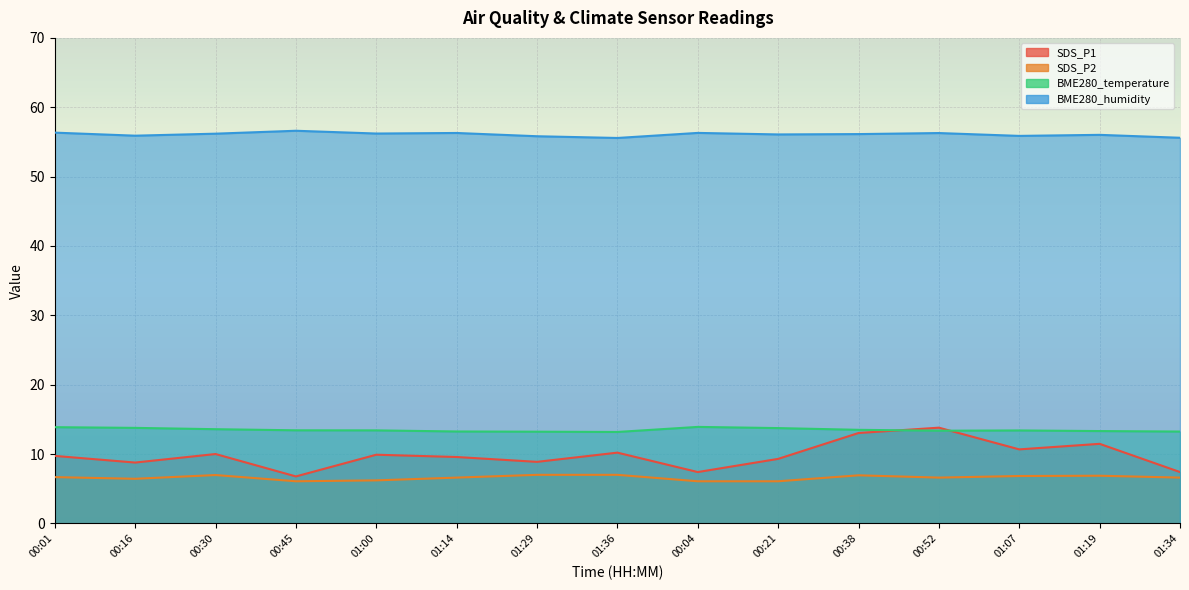

What is the maximum value for BME280_humidity?

56.6